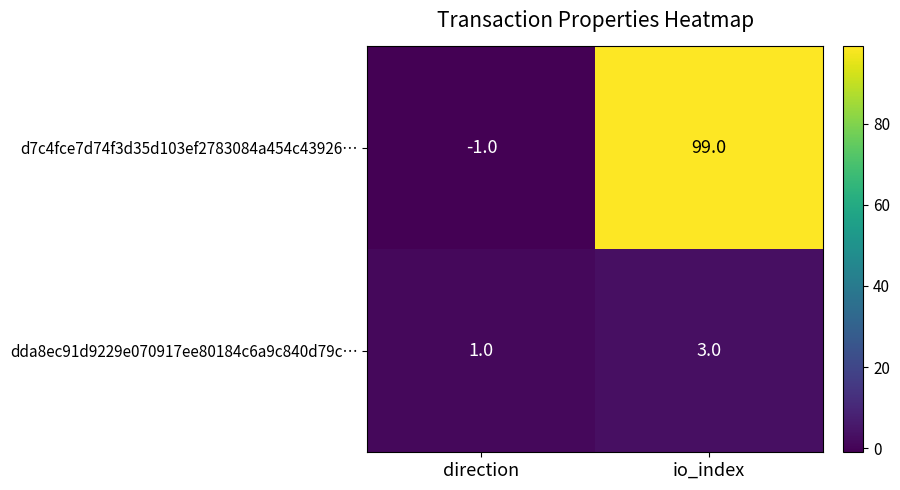

Which series changed the most between direction and io_index?

d7c4fce7d74f3d35d103ef2783084a454c43926…